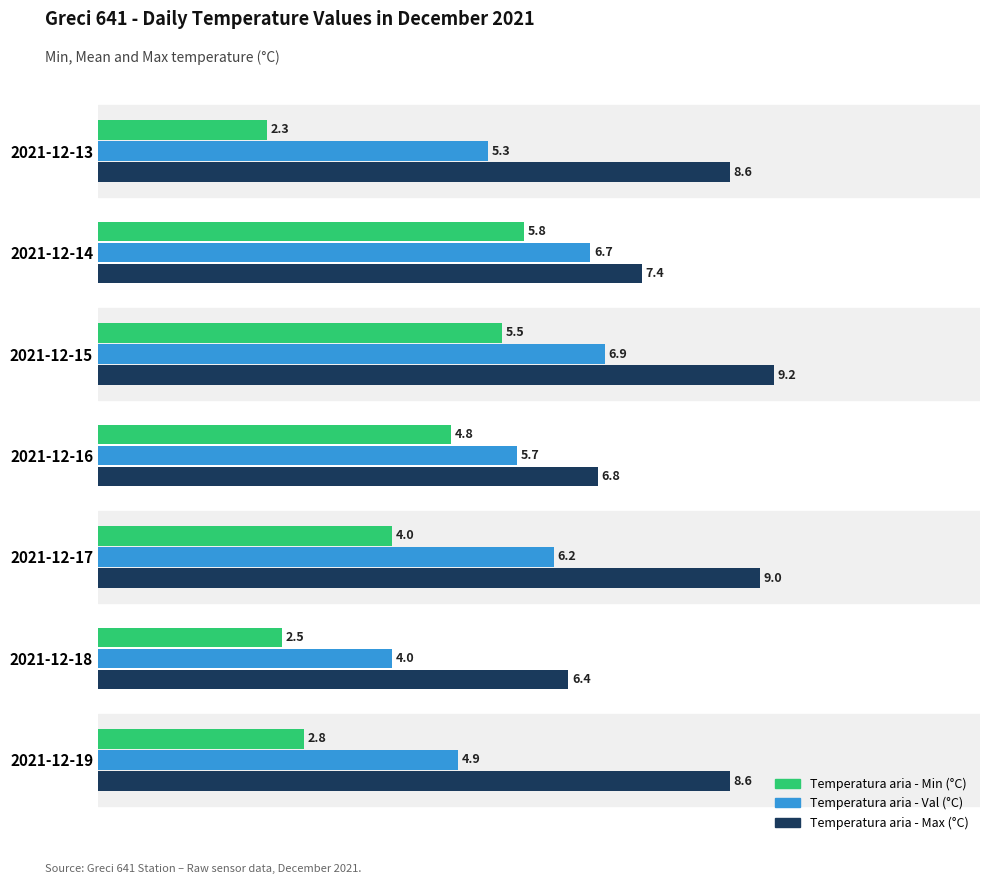

At how many categories does at least one series exceed 5?

7